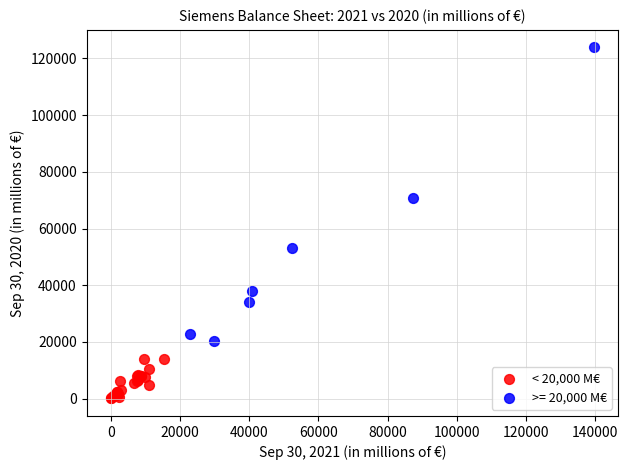

Which series contains the lowest Y value?

< 20,000 M€